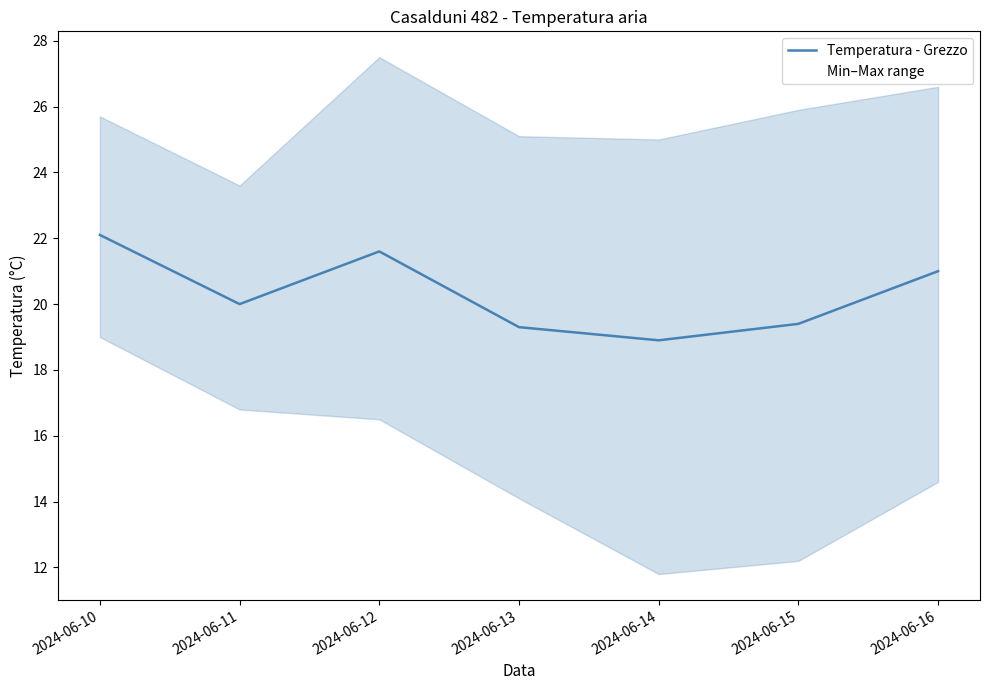

What is the average value?

20.3